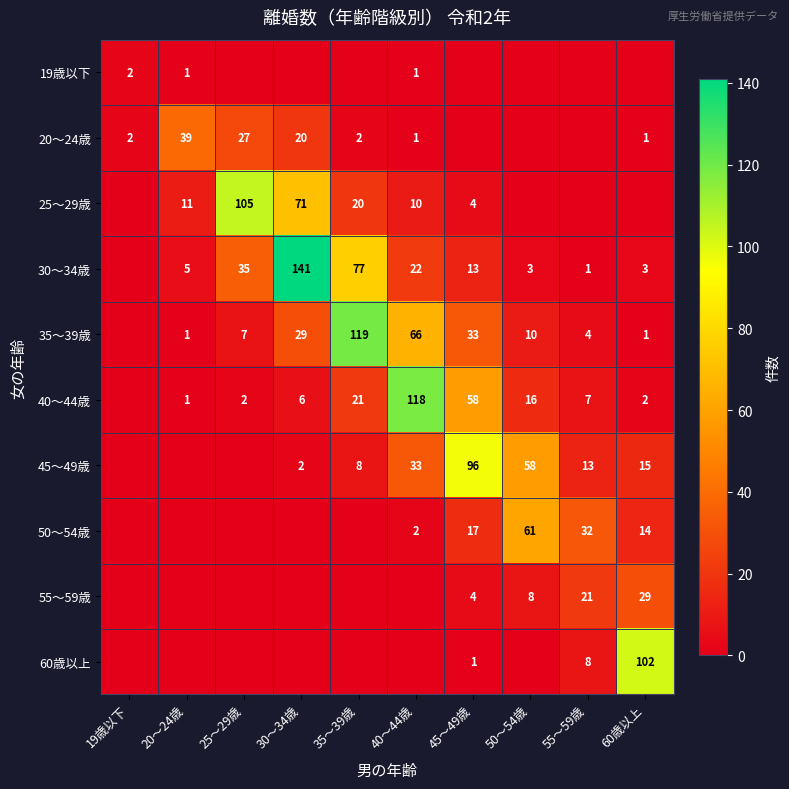

What is the maximum value shown in the chart?

141